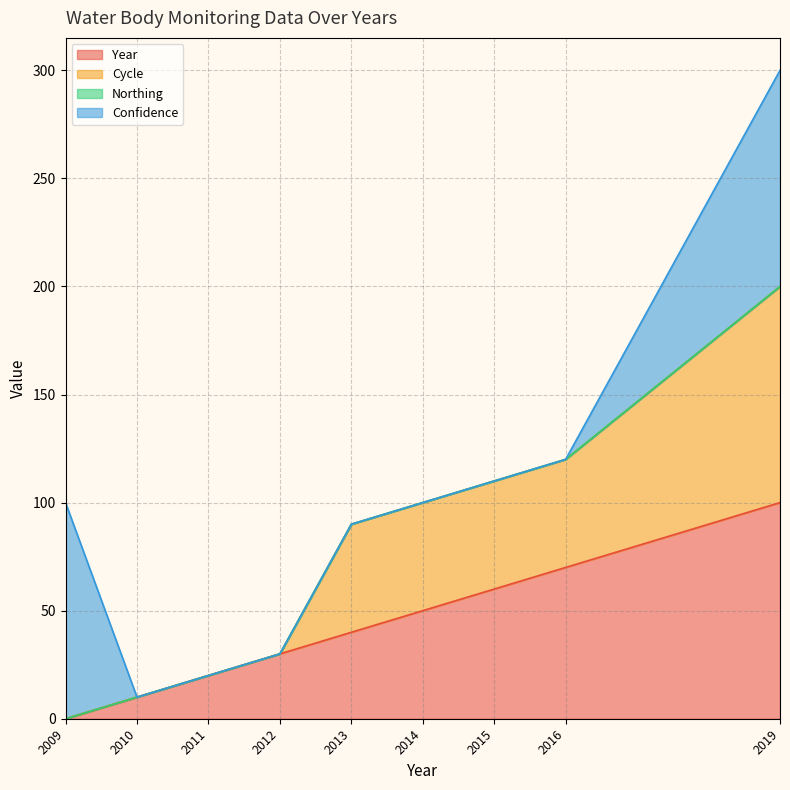

How many lines are shown in the chart?

4